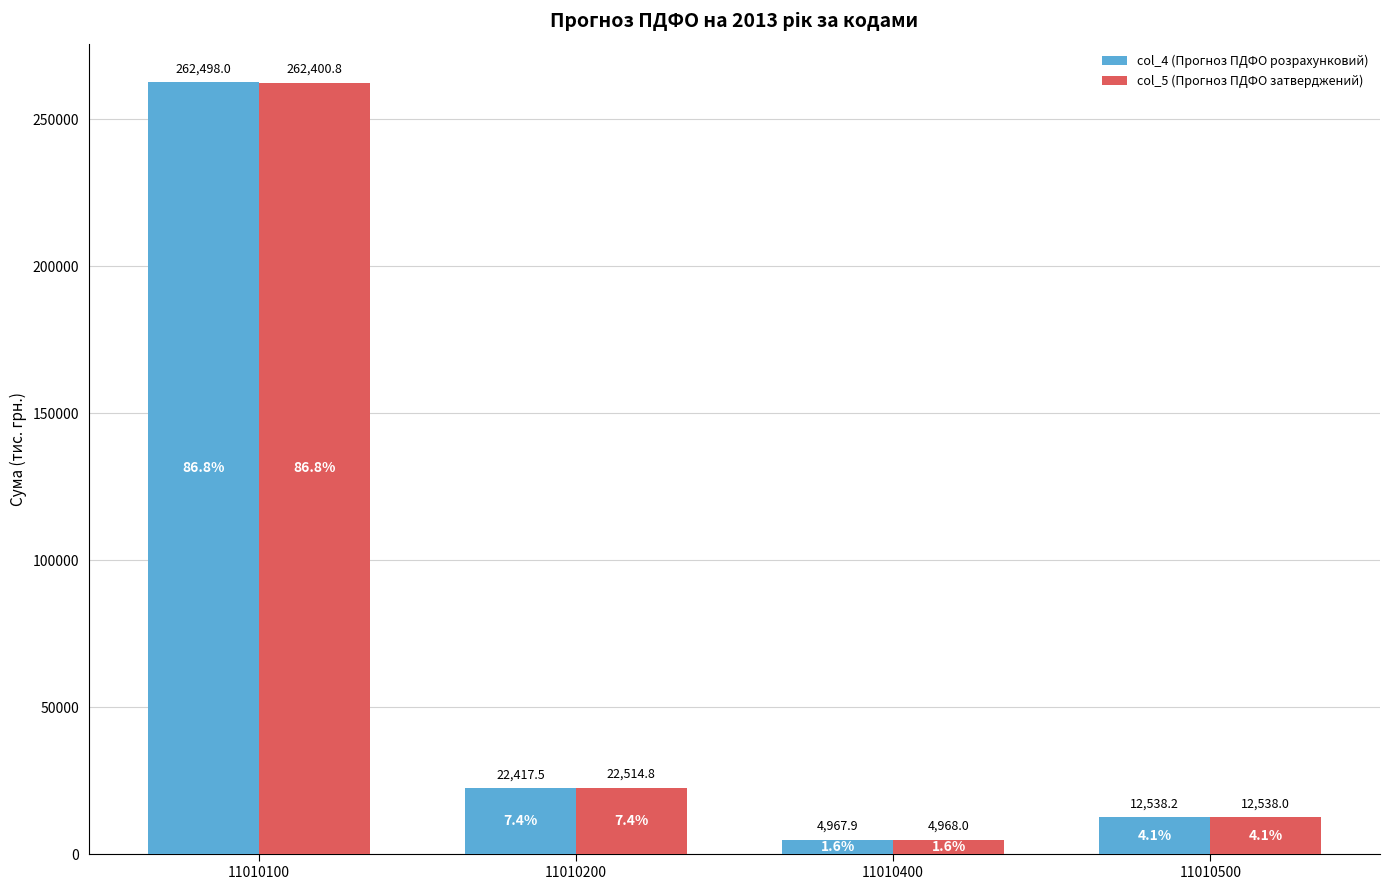

The value of col_4 (Прогноз ПДФО розрахунковий) at 11010400 is 4967.9. True or false?

True